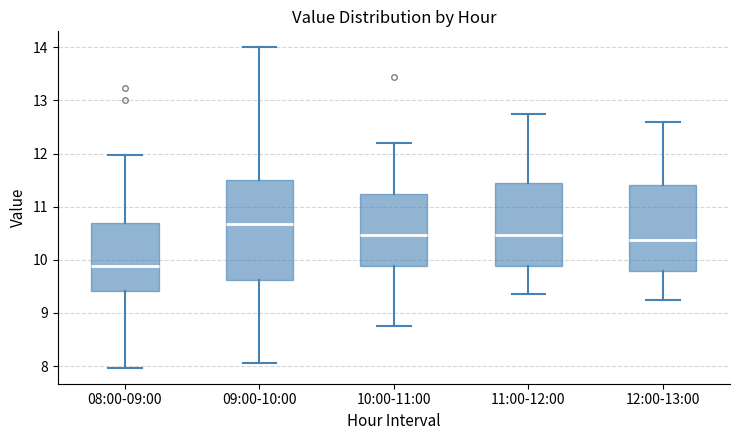

Which box has the lowest median line?

08:00-09:00